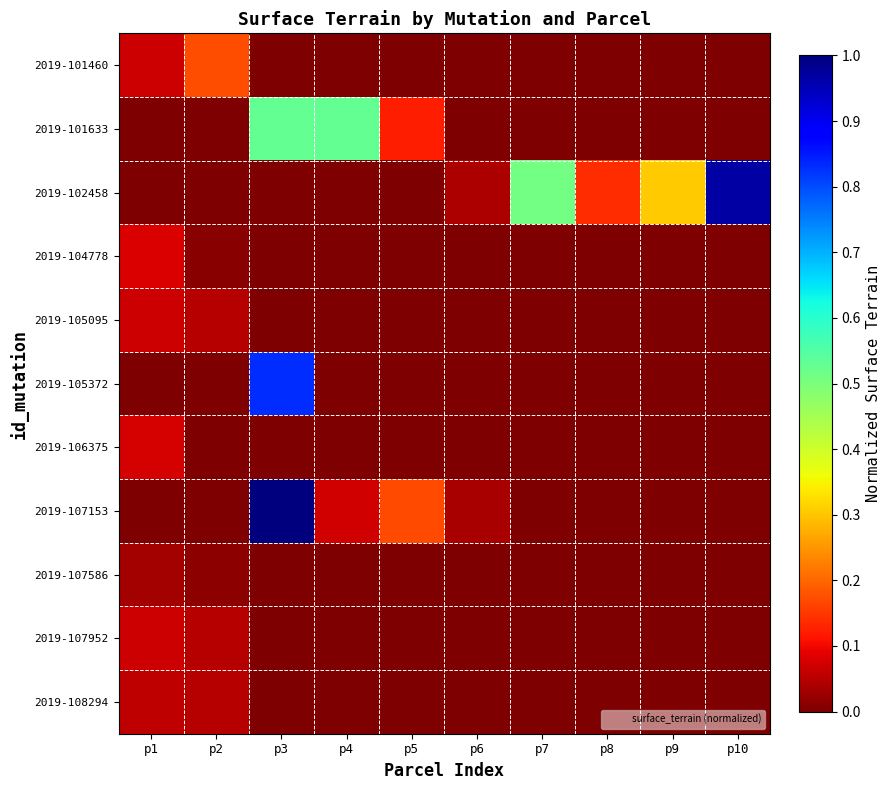

Which series has the largest total across all categories?

2019-102458